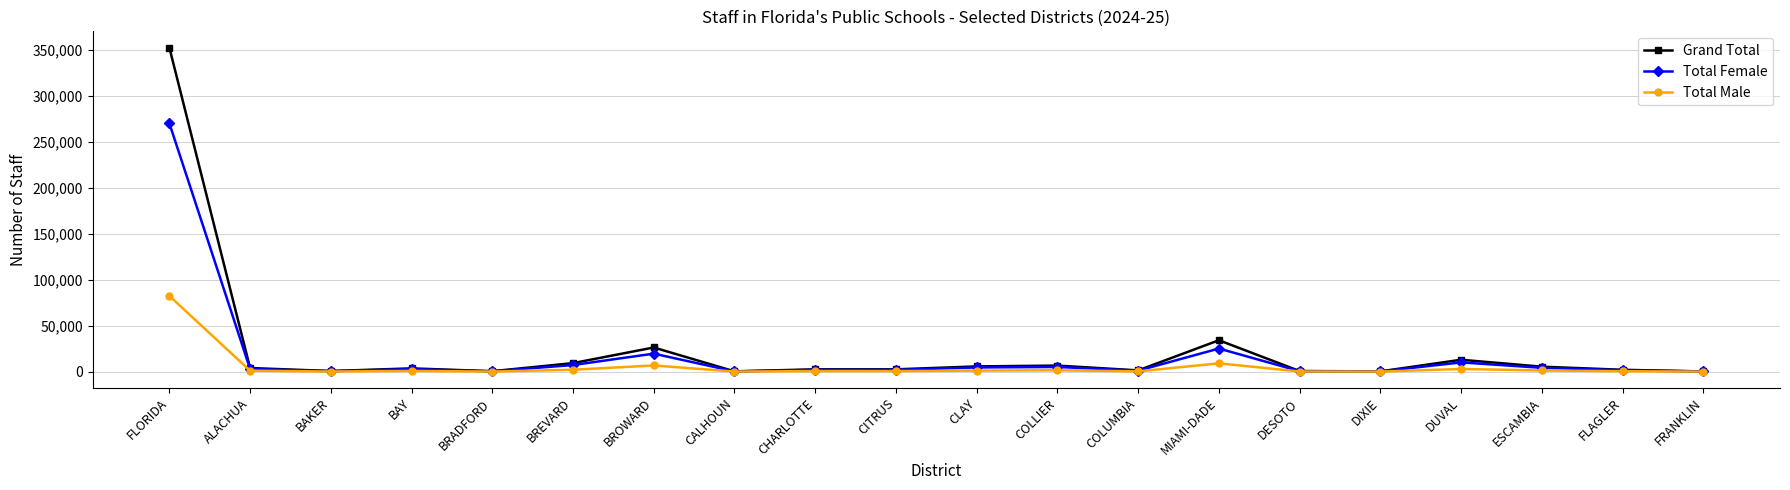

What is the label of the 2nd point from the right?

FLAGLER